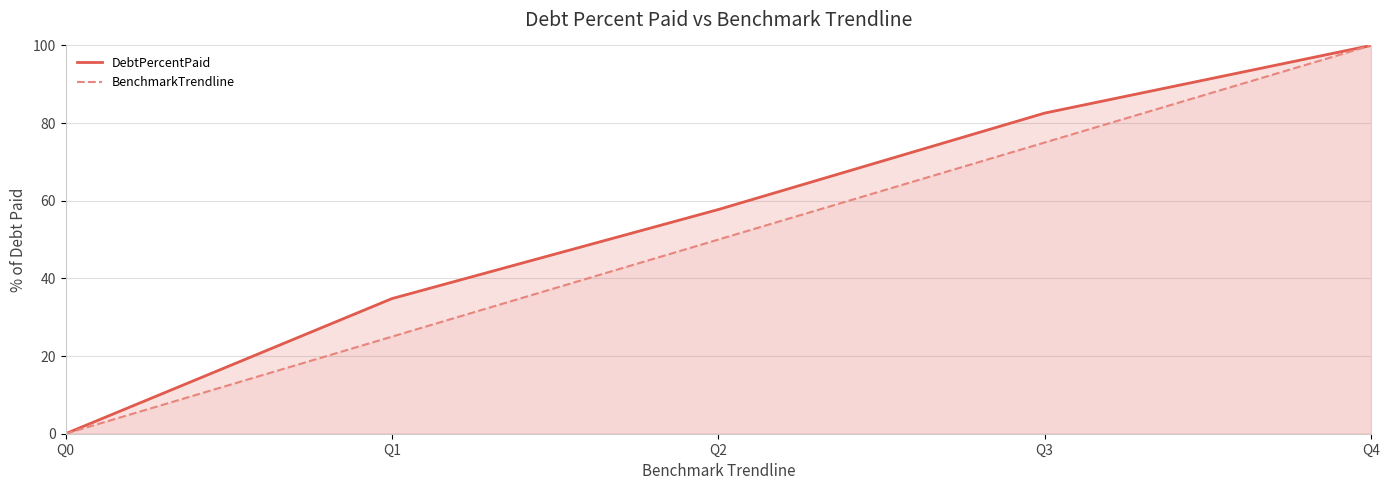

Reading left to right, extract all data points from this chart.

DebtPercentPaid: Q0=0.0	Q1=34.8	Q2=57.7	Q3=82.6	Q4=100.0
BenchmarkTrendline: Q0=0.0	Q1=25.0	Q2=50.0	Q3=75.0	Q4=100.0